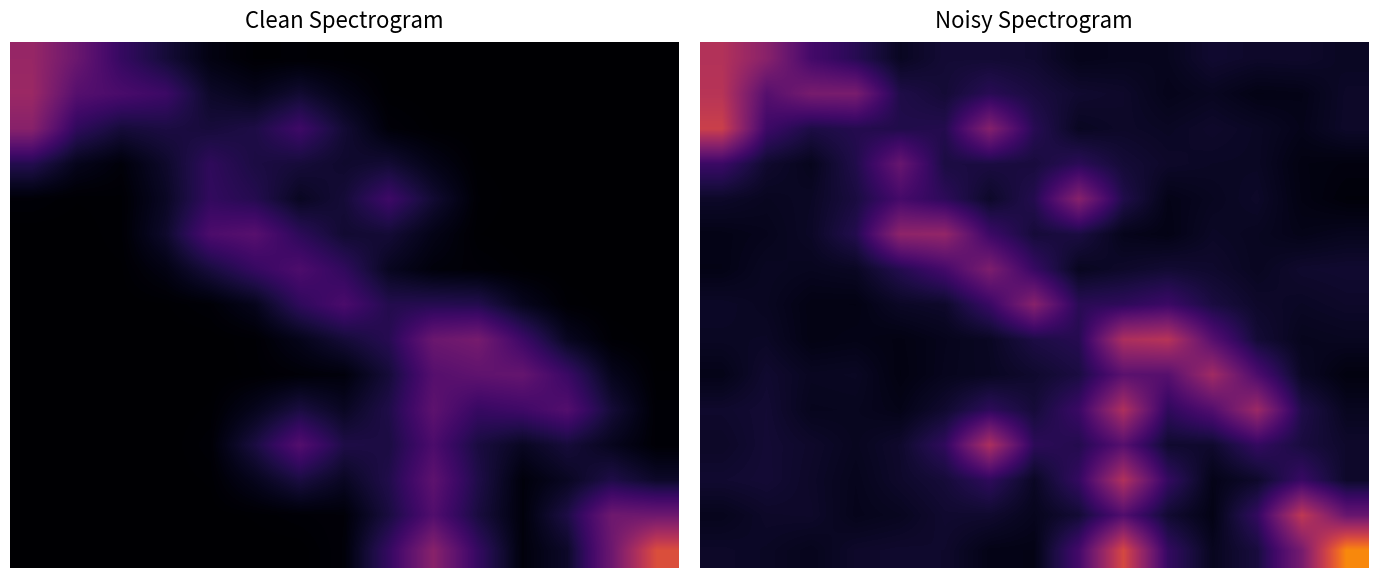

What is the difference between the highest and lowest values at 3?

0.3